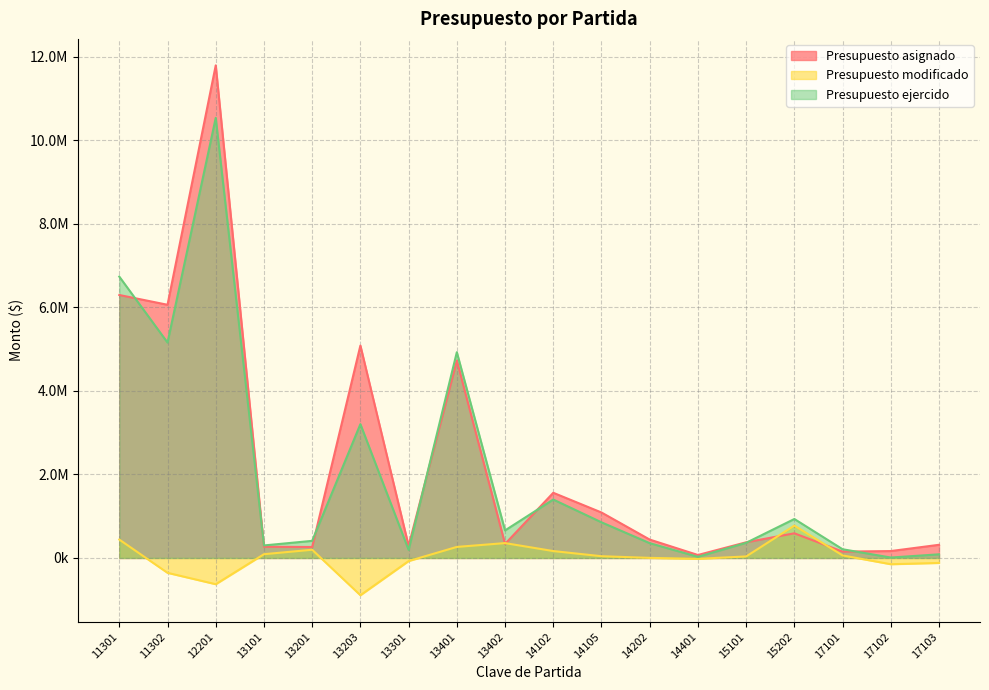

The value of Presupuesto modificado at 17103 is -48004.5. True or false?

False